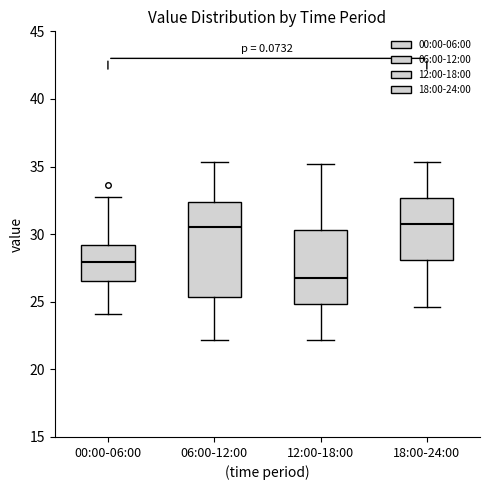

Reading left to right, read every box against the y-axis: the position of its median line, the range the box covers, and the ends of its whiskers. The values are not printed on the chart, so give them approximately, as read against the axis.

00:00-06:00: median 28.0, box 26.5 to 29.0, whiskers 24.0 to 33.0
06:00-12:00: median 30.5, box 25.5 to 32.5, whiskers 22.0 to 35.5
12:00-18:00: median 27.0, box 25.0 to 30.5, whiskers 22.0 to 35.0
18:00-24:00: median 31.0, box 28.0 to 32.5, whiskers 24.5 to 35.5